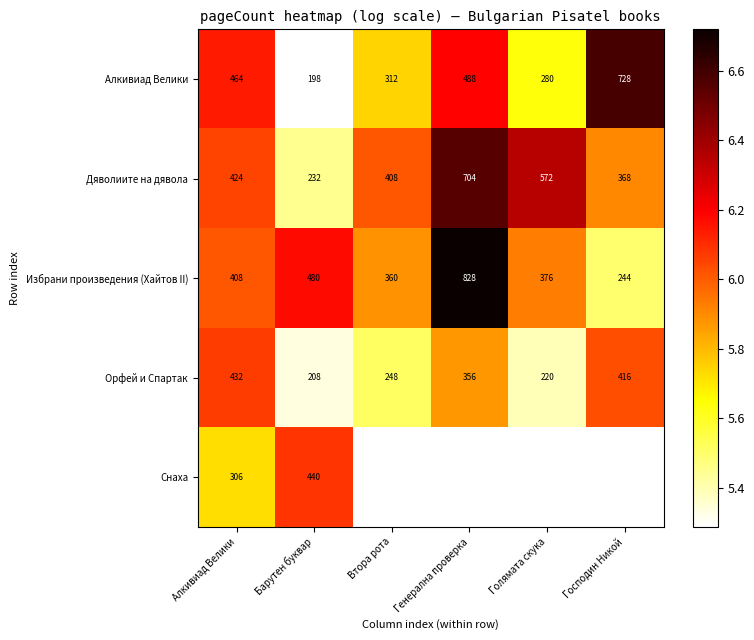

Is the value of Избрани произведения (Хайтов II) at Голямата скука greater than the value of Орфей и Спартак at Барутен буквар?

Yes